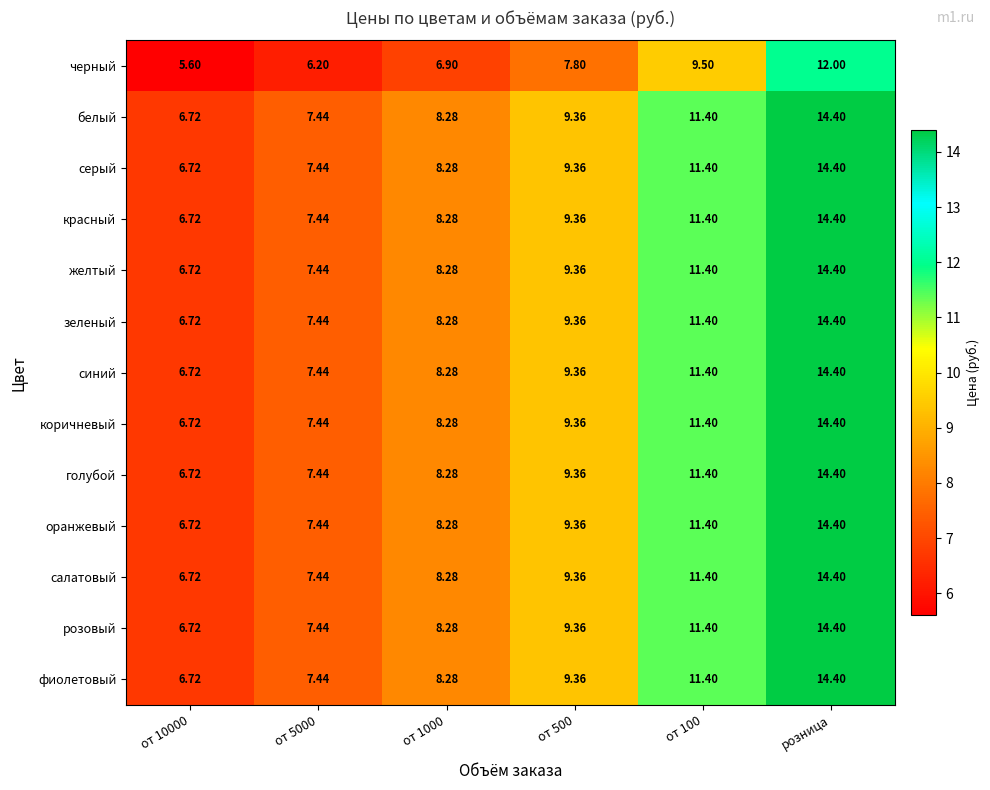

Is the value of синий at от 10000 greater than the value of серый at от 500?

No